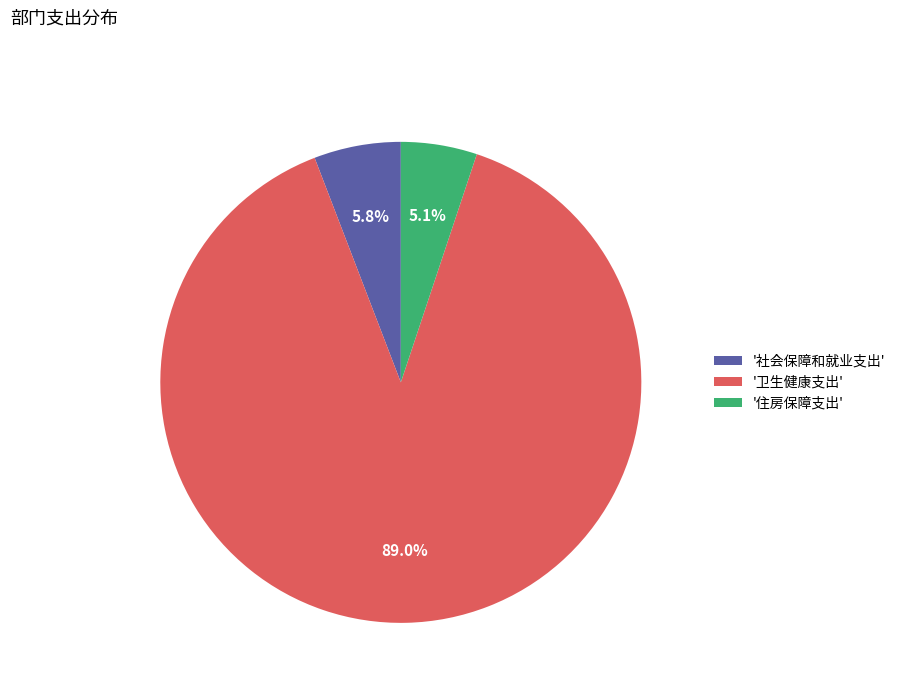

Do '卫生健康支出' and '社会保障和就业支出' together represent more than half of the pie?

Yes